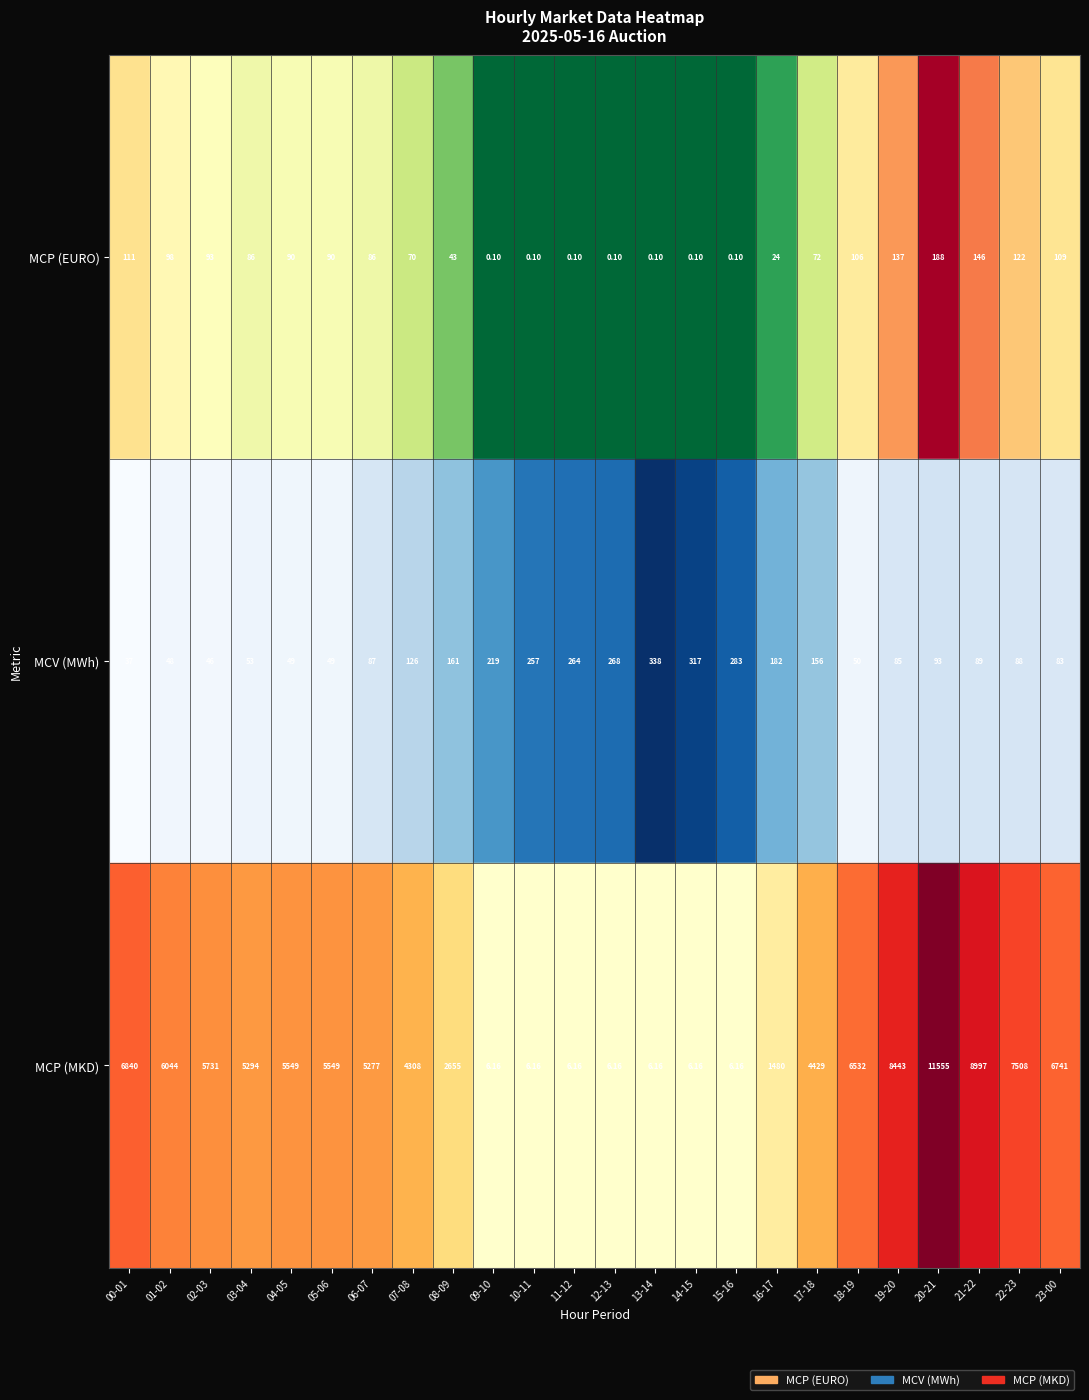

At 05-06, list the series in order from smallest to largest.

MCV (MWh), MCP (EURO), MCP (MKD)